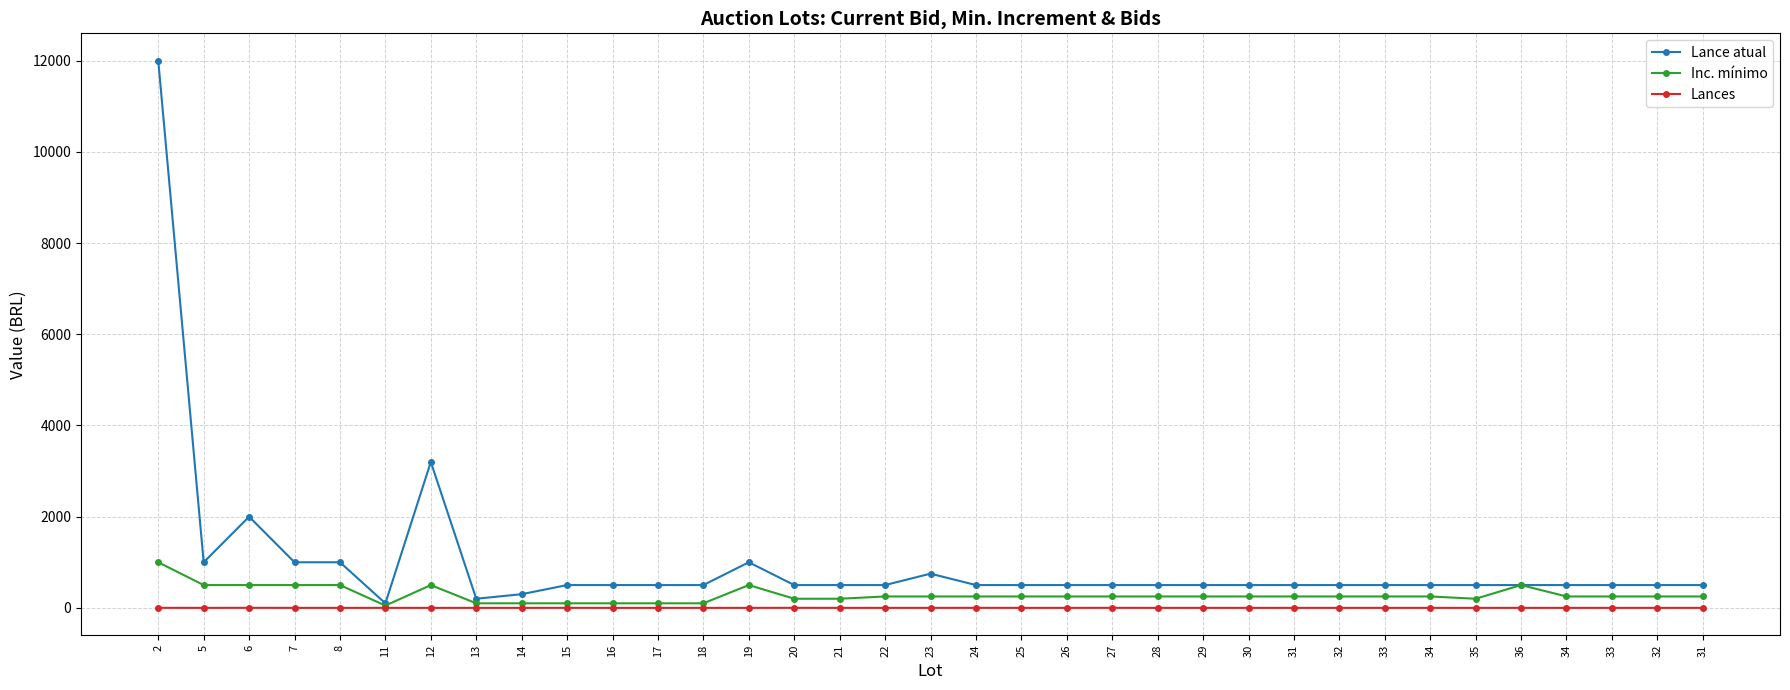

What are all the series names shown in the legend?

Lance atual, Inc. mínimo, Lances